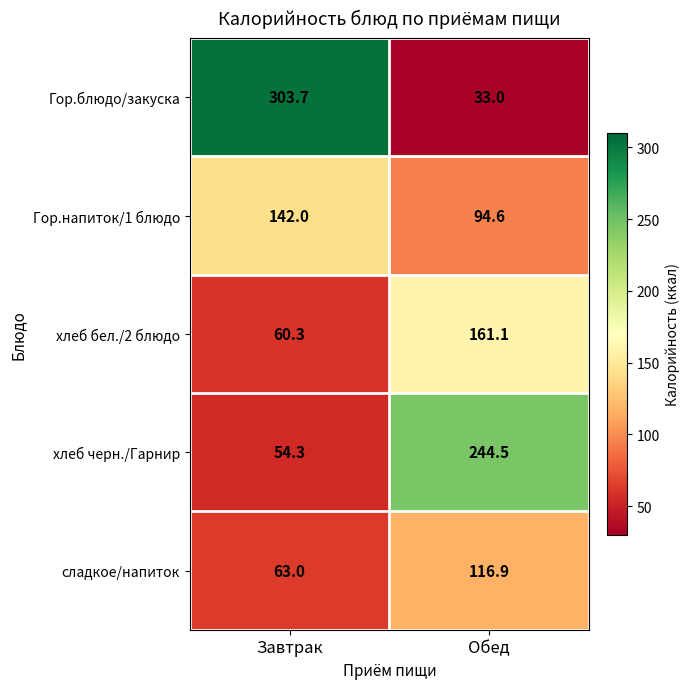

Rank the series by their maximum value, from highest to lowest.

Гор.блюдо/закуска, хлеб черн./Гарнир, хлеб бел./2 блюдо, Гор.напиток/1 блюдо, сладкое/напиток